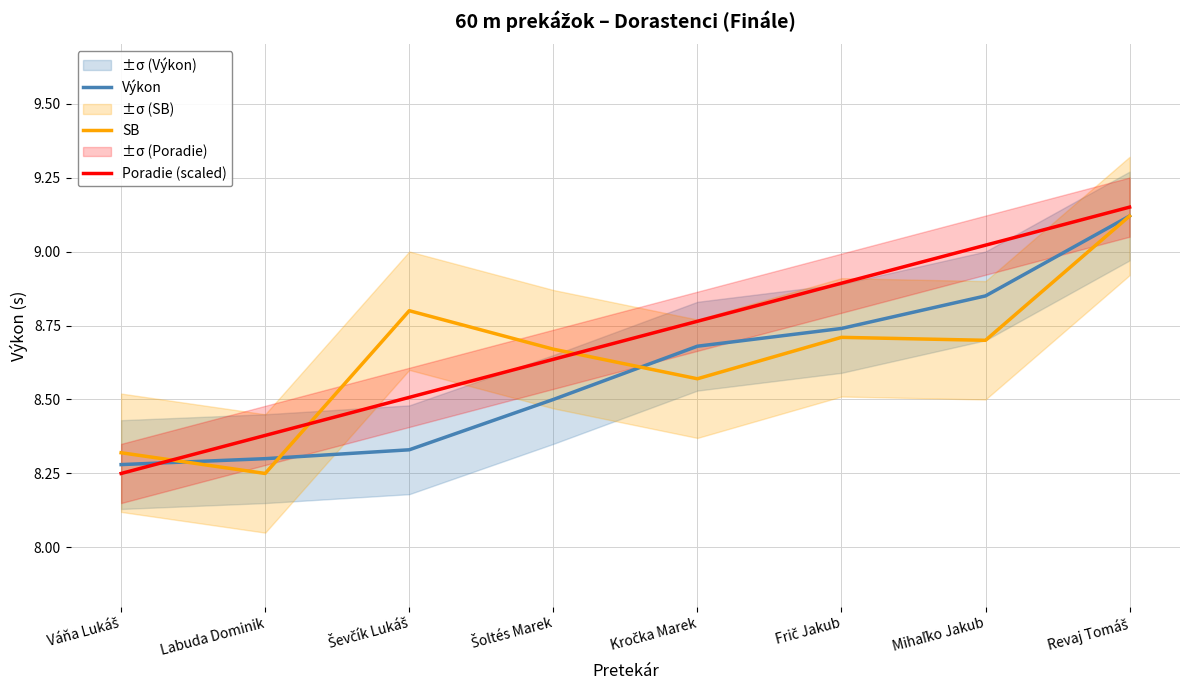

List the labels in order of Výkon value, largest first.

Revaj Tomáš, Mihaľko Jakub, Frič Jakub, Kročka Marek, Šoltés Marek, Ševčík Lukáš, Labuda Dominik, Váňa Lukáš